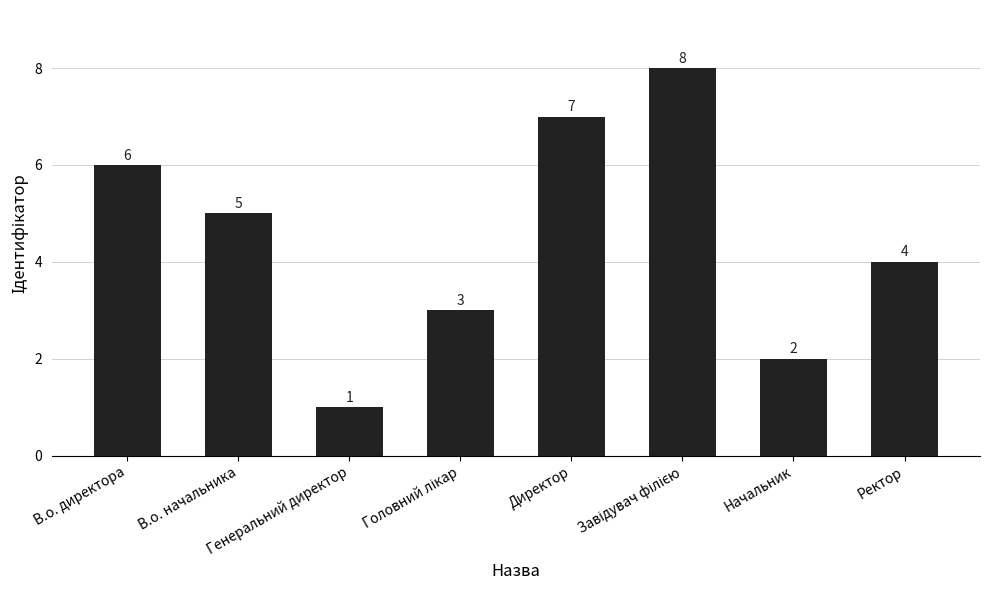

What is the difference between the maximum and minimum values?

7